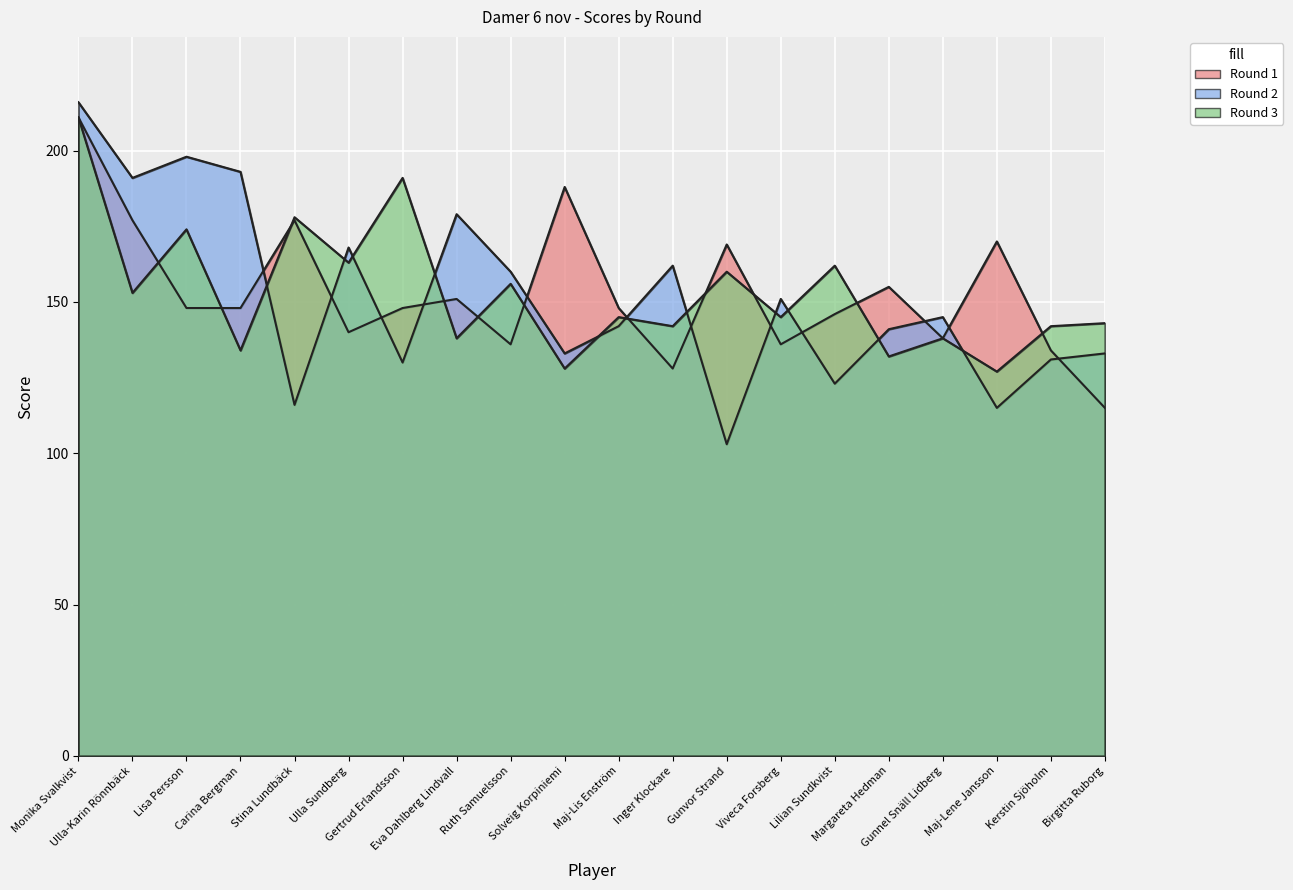

Between Stina Lundbäck and Margareta Hedman, which is larger?

Stina Lundbäck